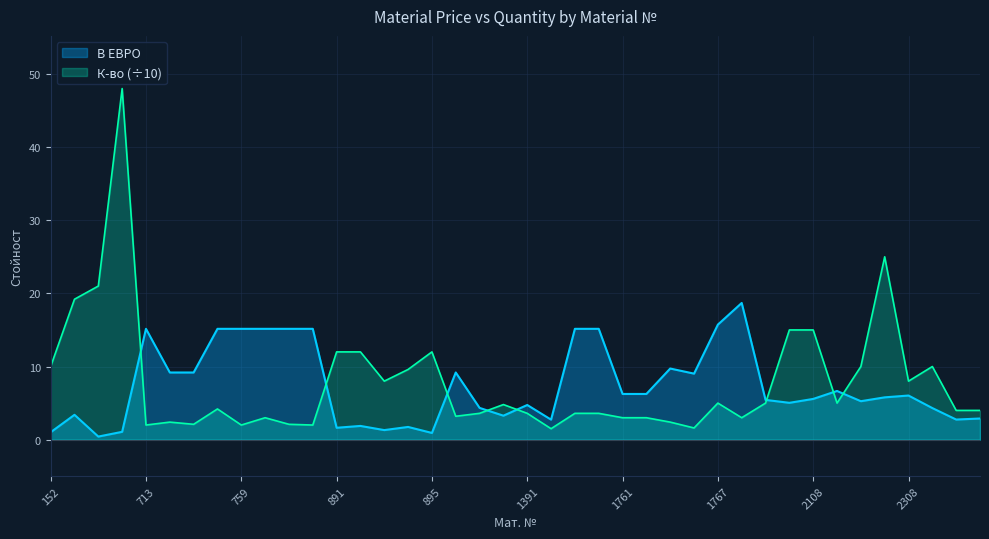

Where is the first local maximum for В ЕВРО?

153